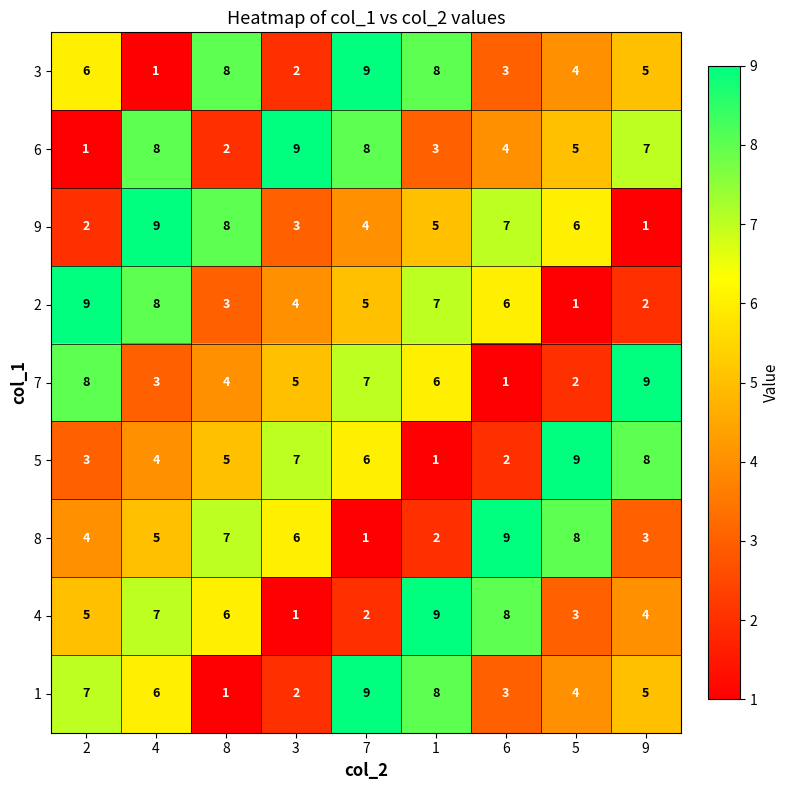

What is the spread (max minus min) of values at 6?

8